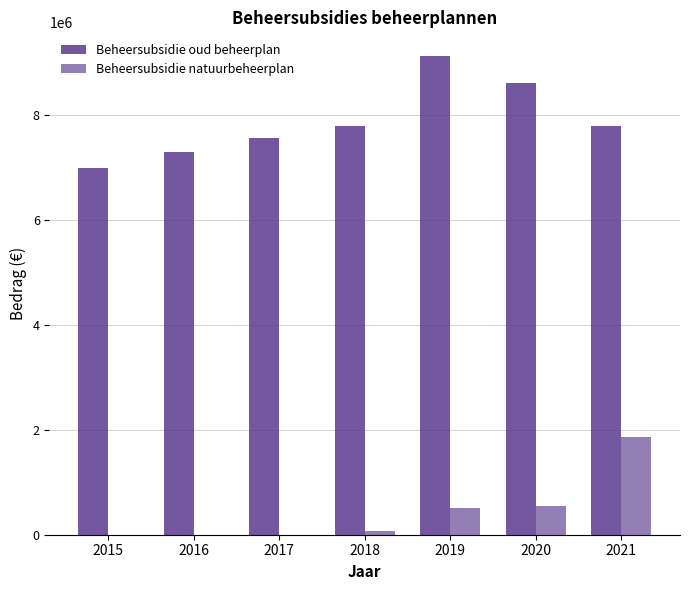

What is the difference between the maximum and second lowest values in the Beheersubsidie oud beheerplan series?

1819785.4